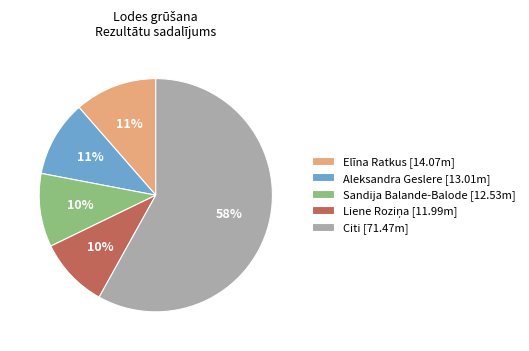

Count the number of slices in the pie.

5